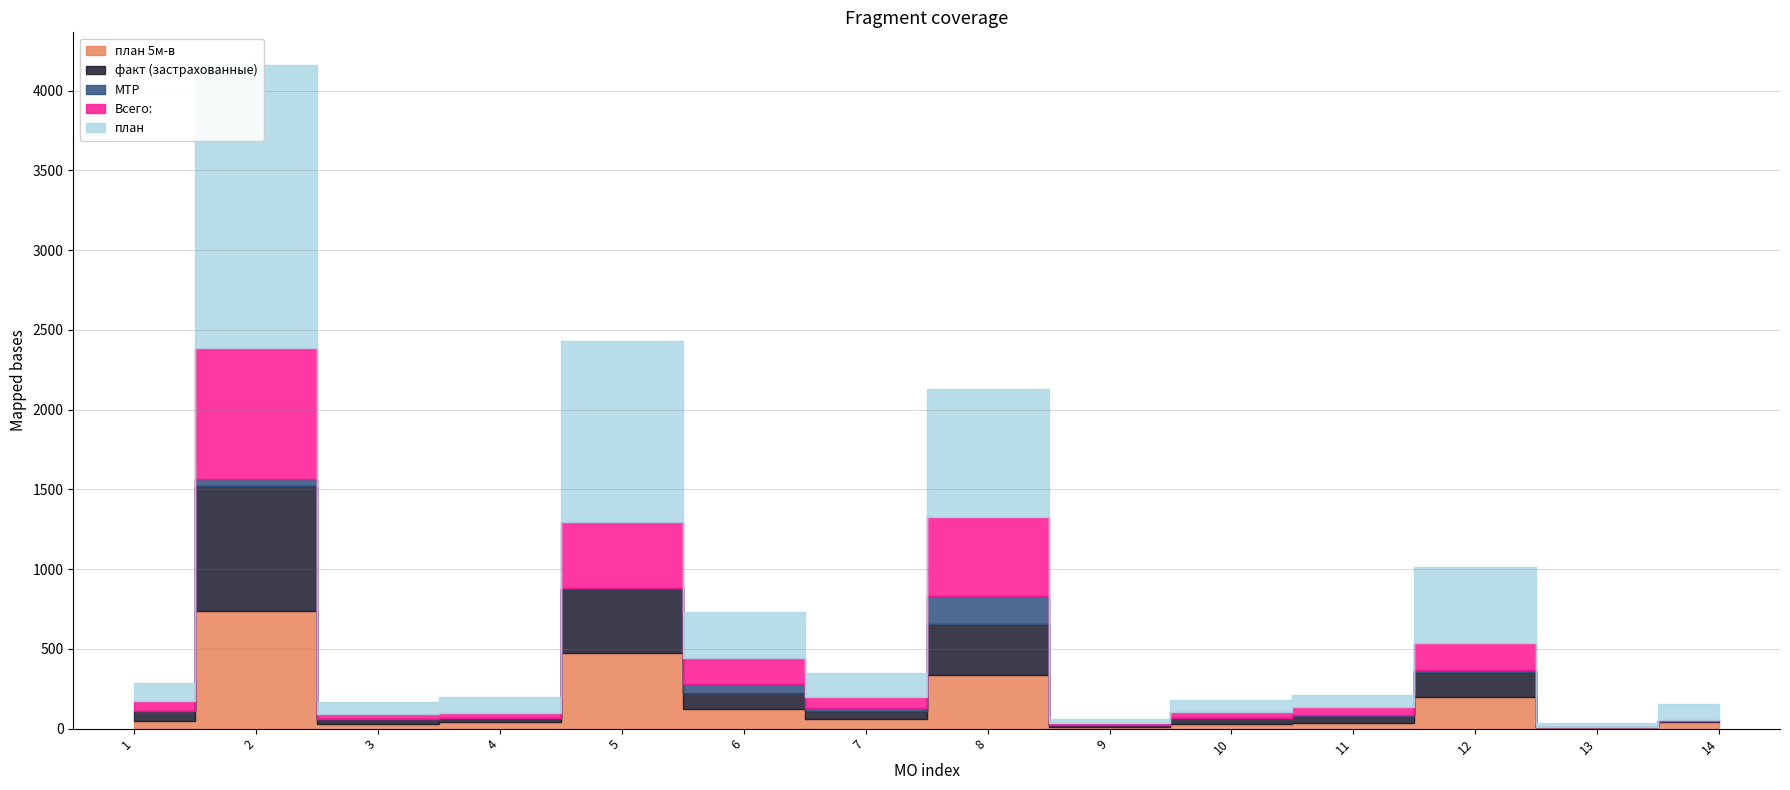

What is the total value across all series at 9?

58.3